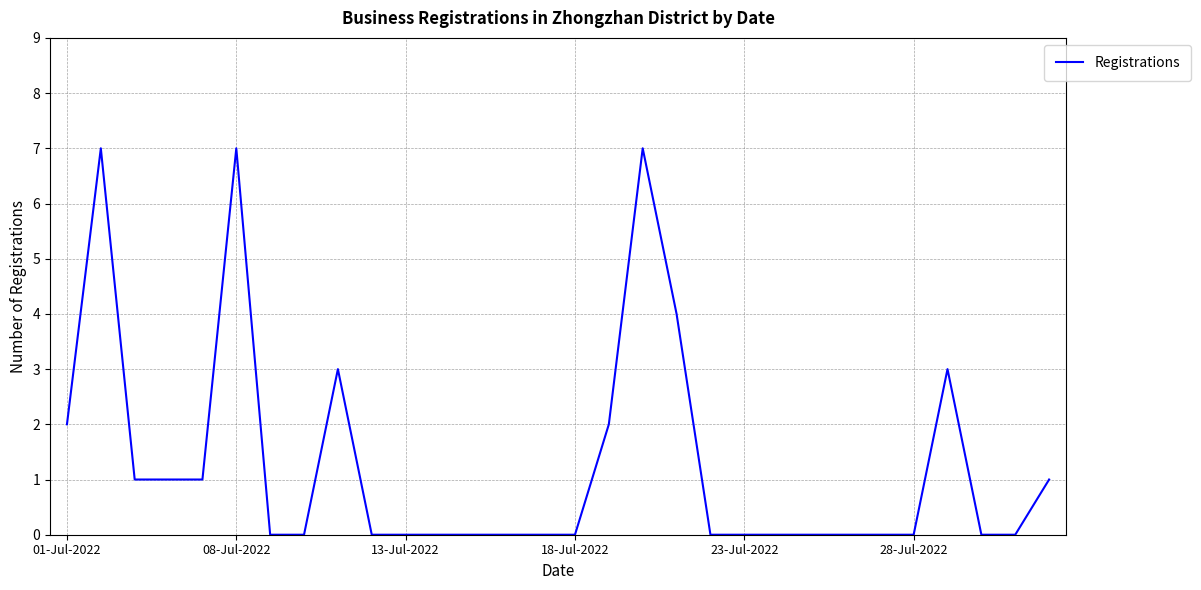

What is the greatest value displayed?

7